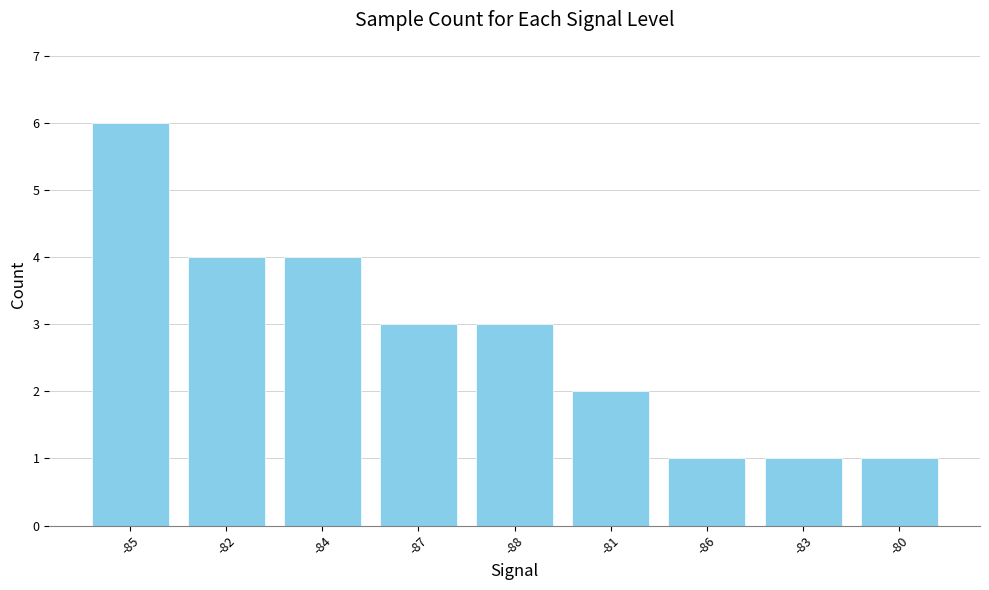

What is the ratio of the value at -87 to the value at -84?

0.8